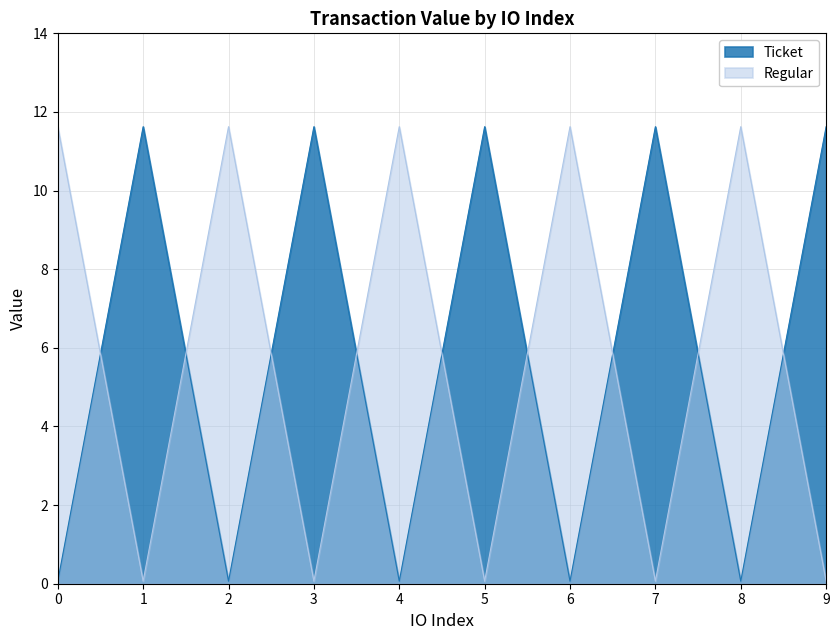

Is it true that Ticket equals 0.0 at 0?

False